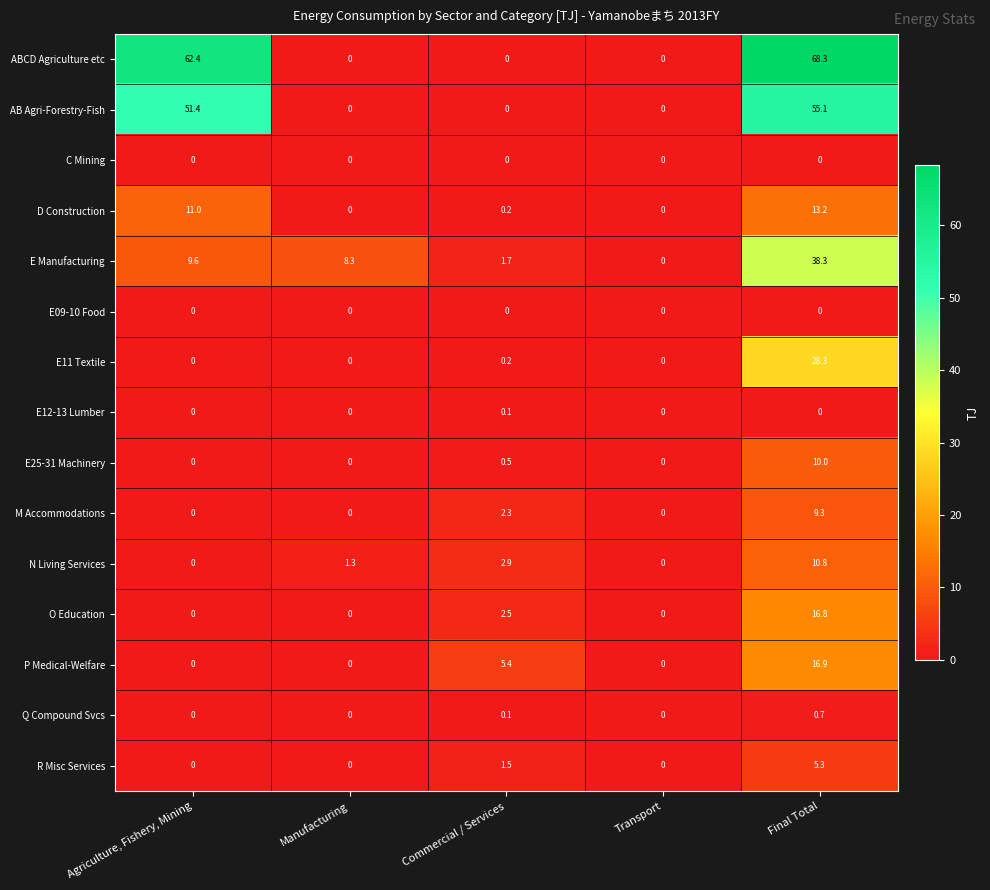

Which series has the widest spread of values?

ABCD Agriculture etc